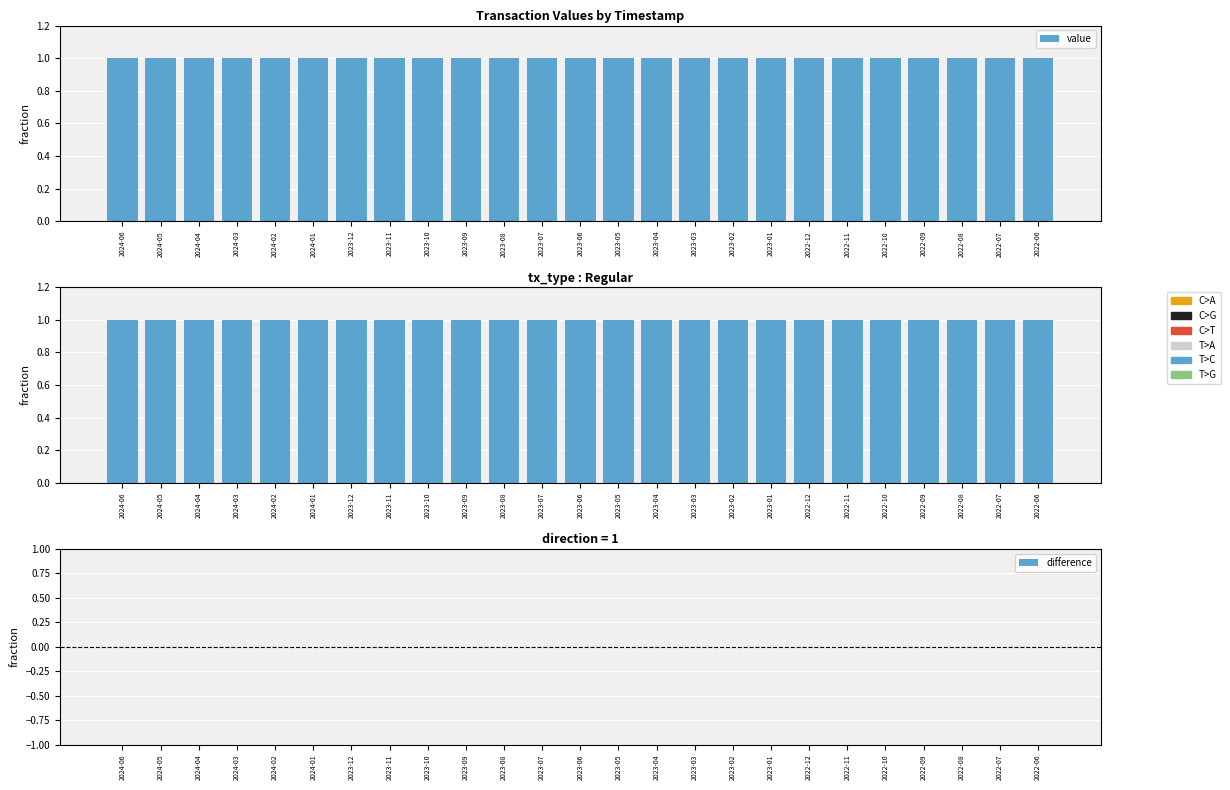

Read the io_index (norm) value at 2022-06.

1